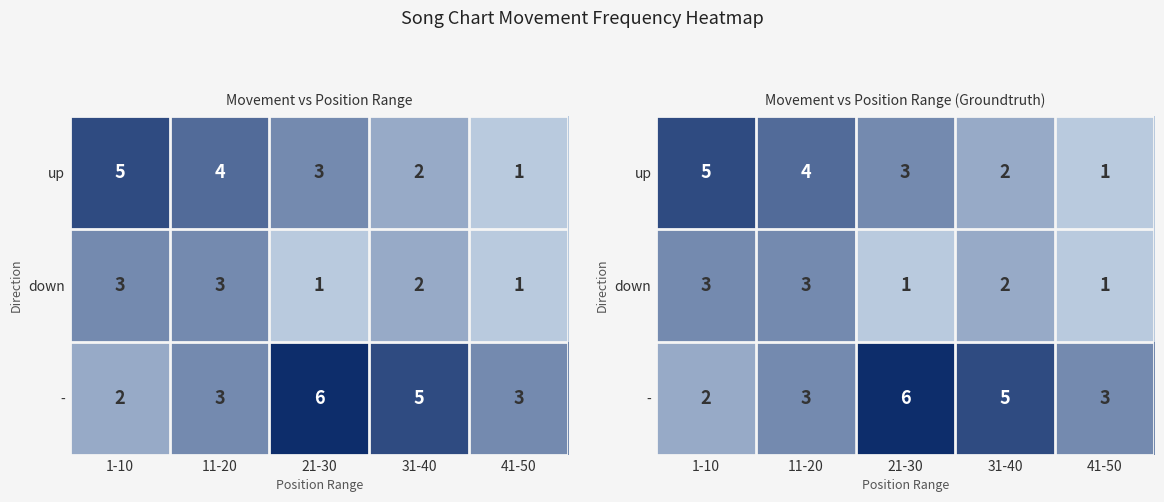

List the labels in order of down value, largest first.

1-10, 11-20, 31-40, 21-30, 41-50